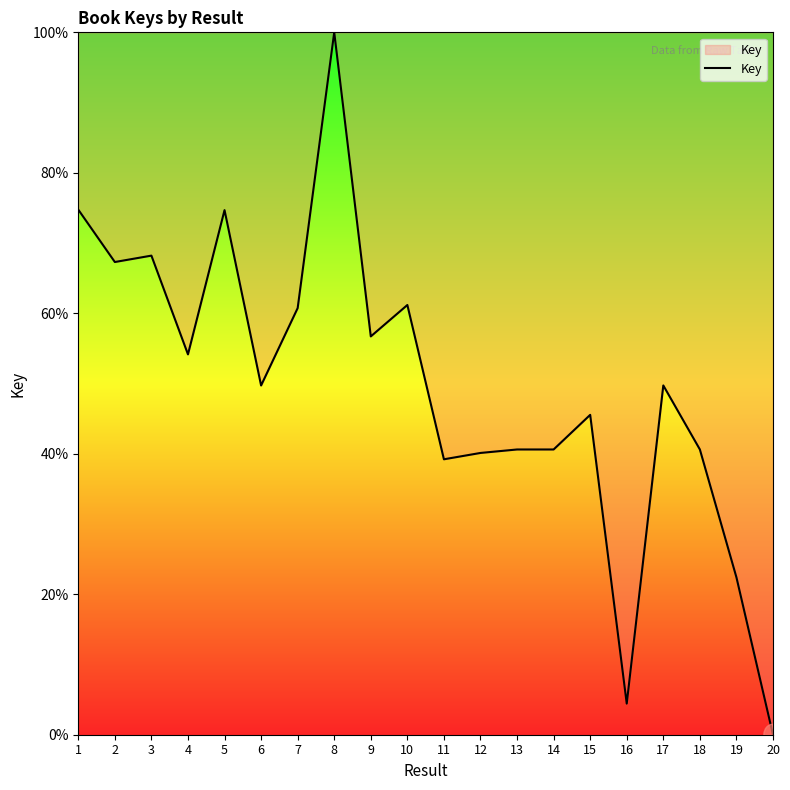

How many positive values are there?

19